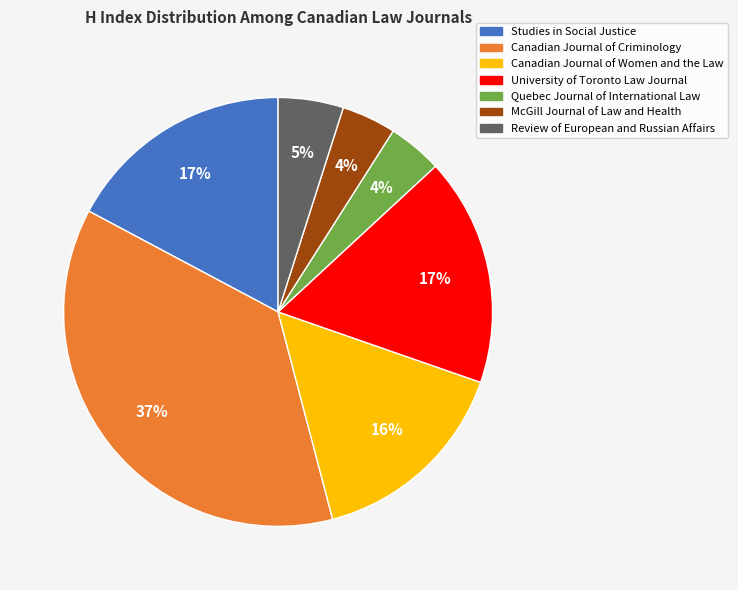

Count the number of slices in the pie.

7